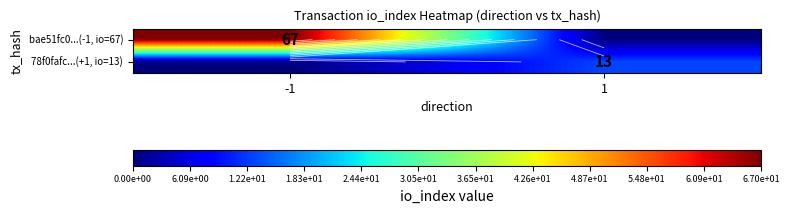

Rank the categories by 78f0fafc...(+1, io=13) value from lowest to highest.

-1, 1